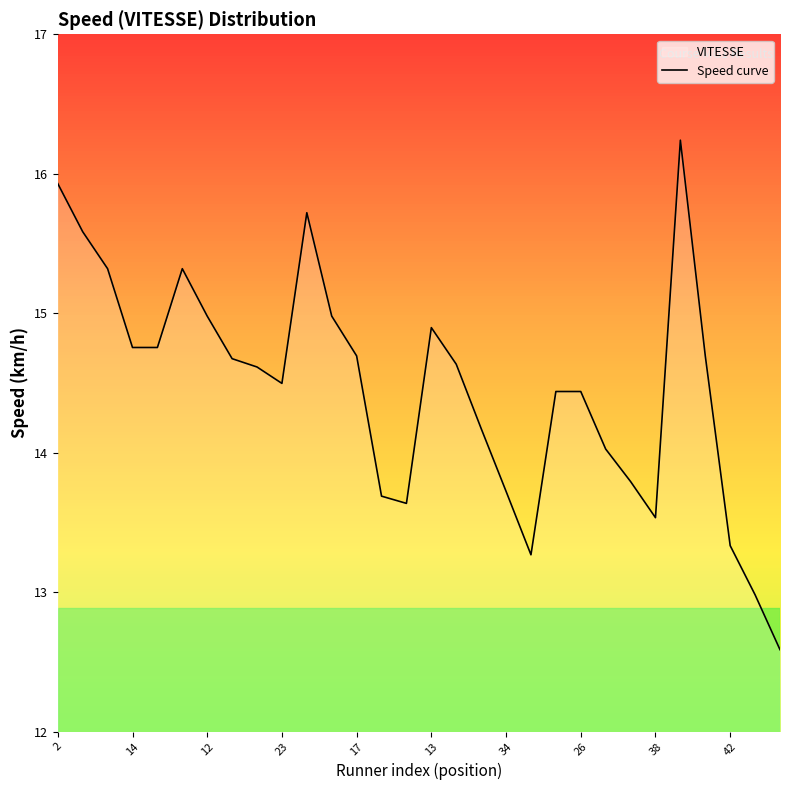

True or false: there are more than 2 points higher than both neighbors.

True